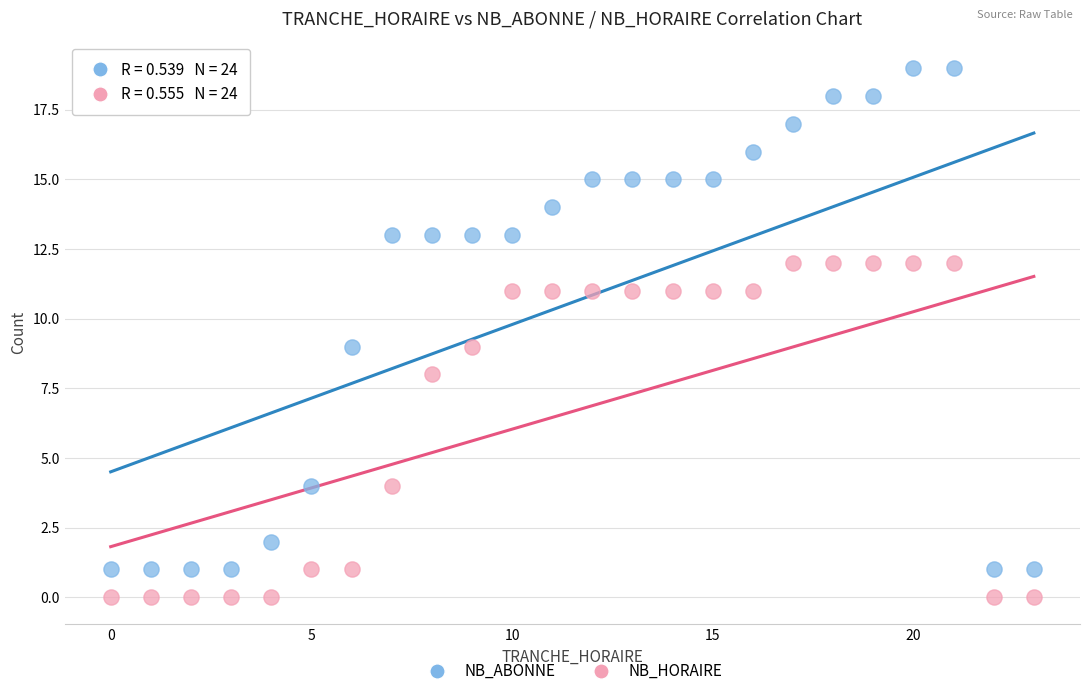

Which series contains the highest Y value?

NB_ABONNE